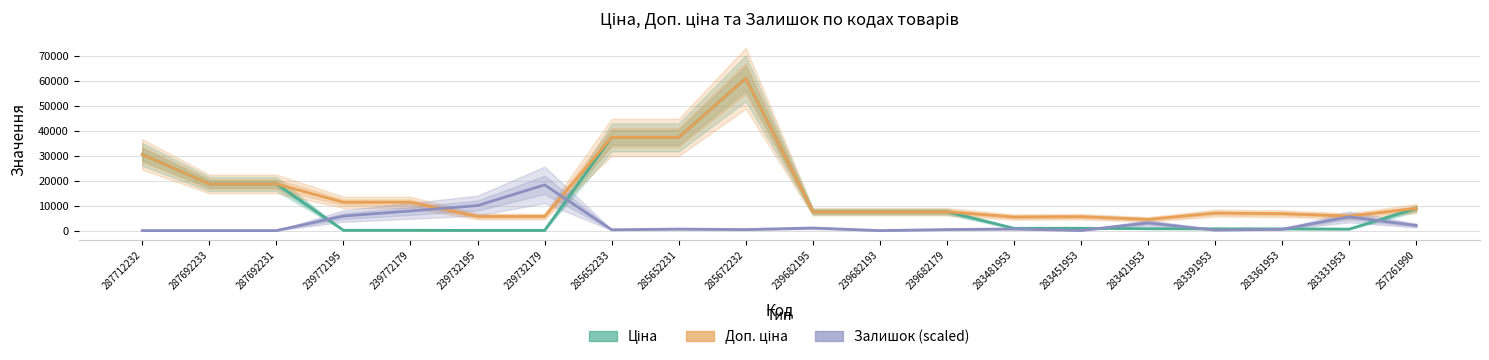

What is the total value across all series at 287692231?

37343.0